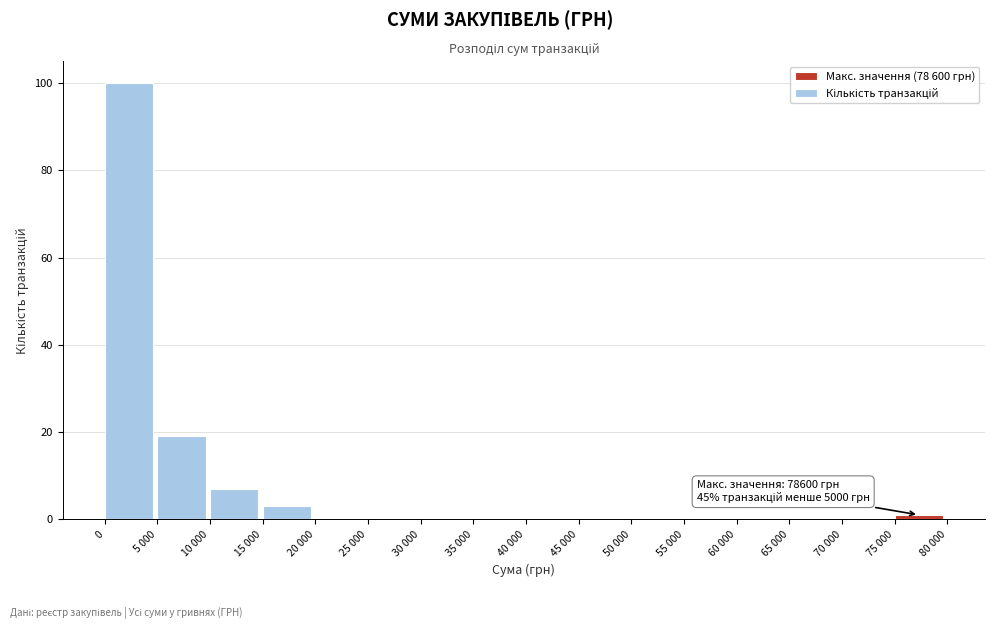

Reading right to left, what are all the values shown in this chart?

75 000=1	70 000=0	65 000=0	60 000=0	55 000=0	50 000=0	45 000=0	40 000=0	35 000=0	30 000=0	25 000=0	20 000=0	15 000=3	10 000=7	5 000=19	0=100